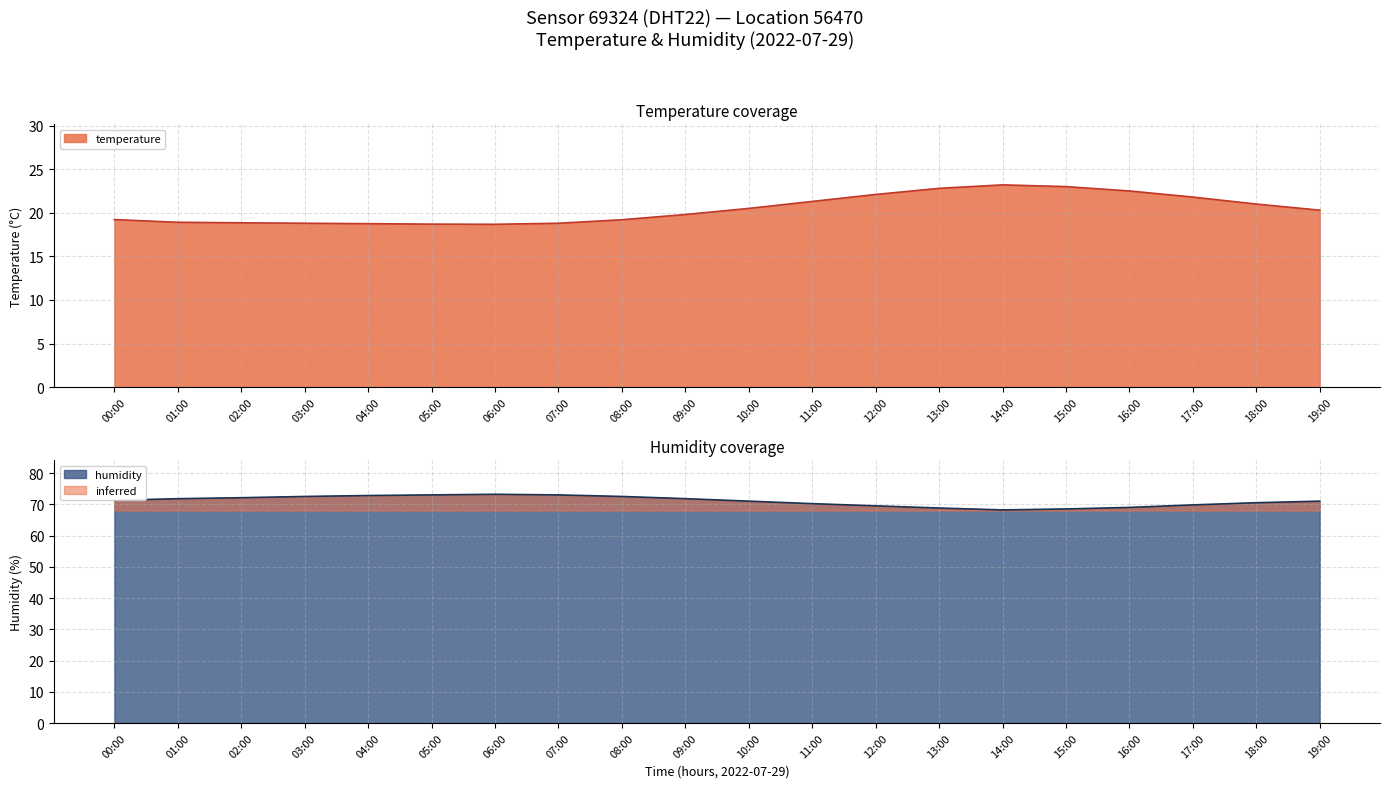

What position from the left is 14:00?

15